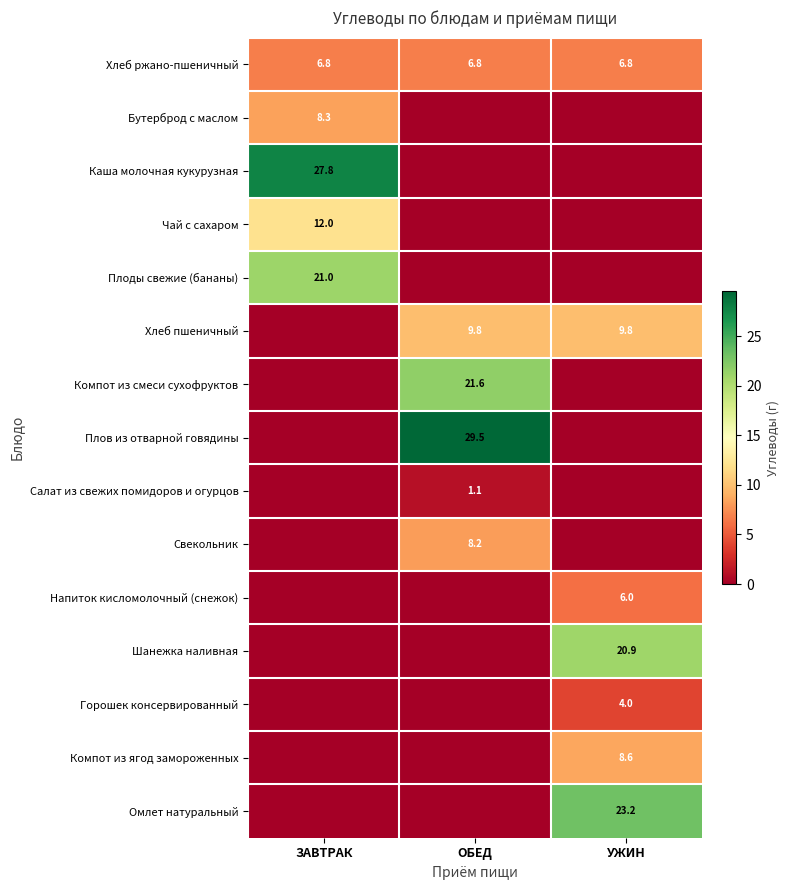

Is the value of Бутерброд с маслом at ЗАВТРАК greater than the value of Хлеб пшеничный at ОБЕД?

No